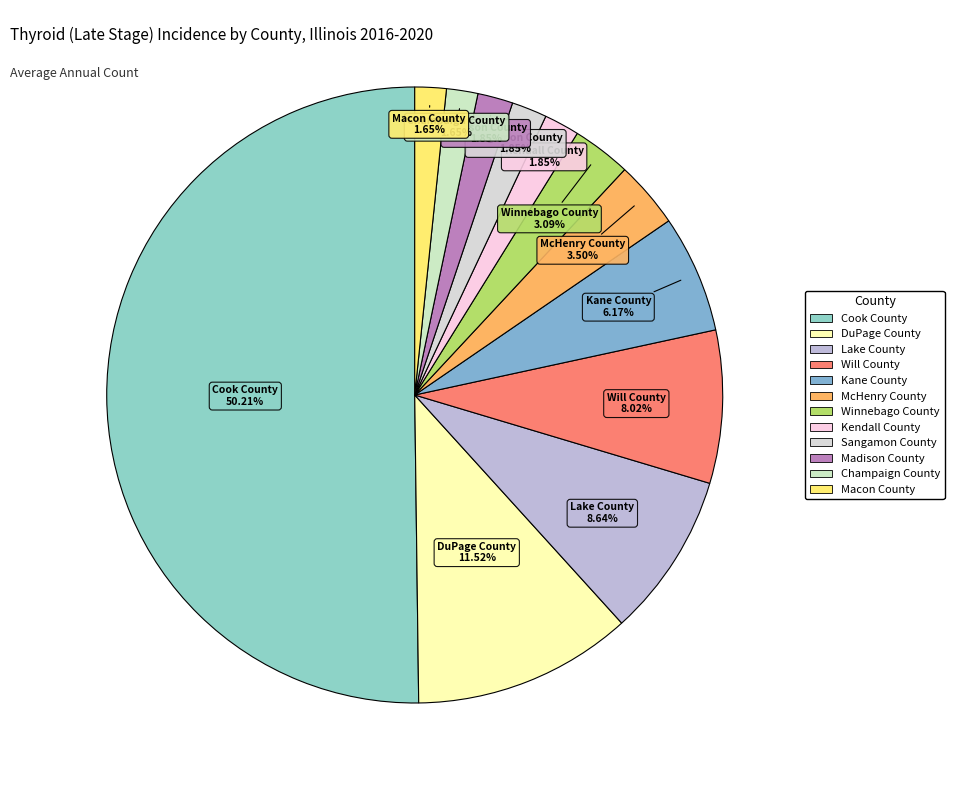

Do Macon County and Madison County together represent more than half of the pie?

No